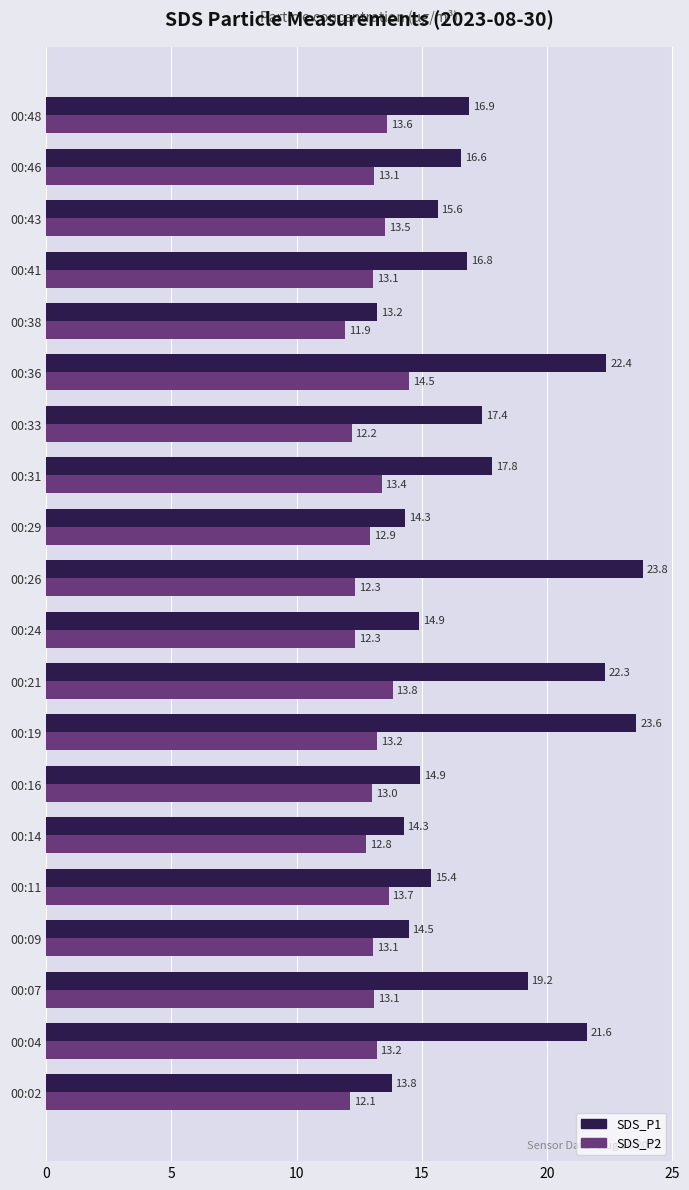

Which series has the largest total across all categories?

SDS_P1